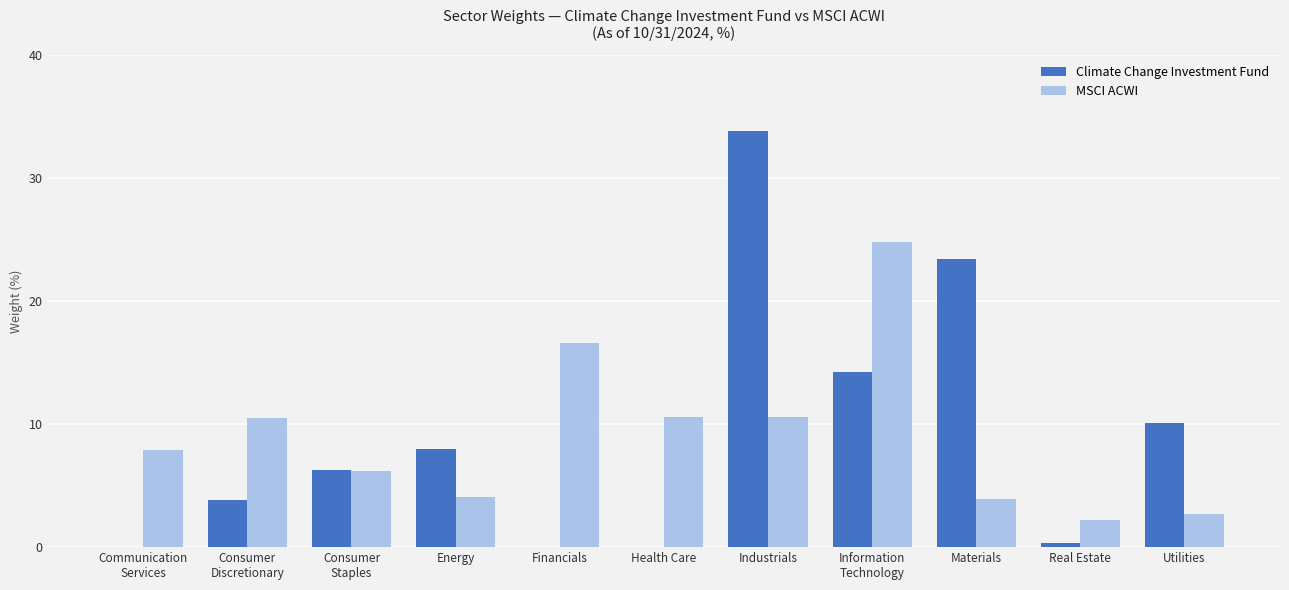

Which series has the largest range (max minus min)?

Climate Change Investment Fund